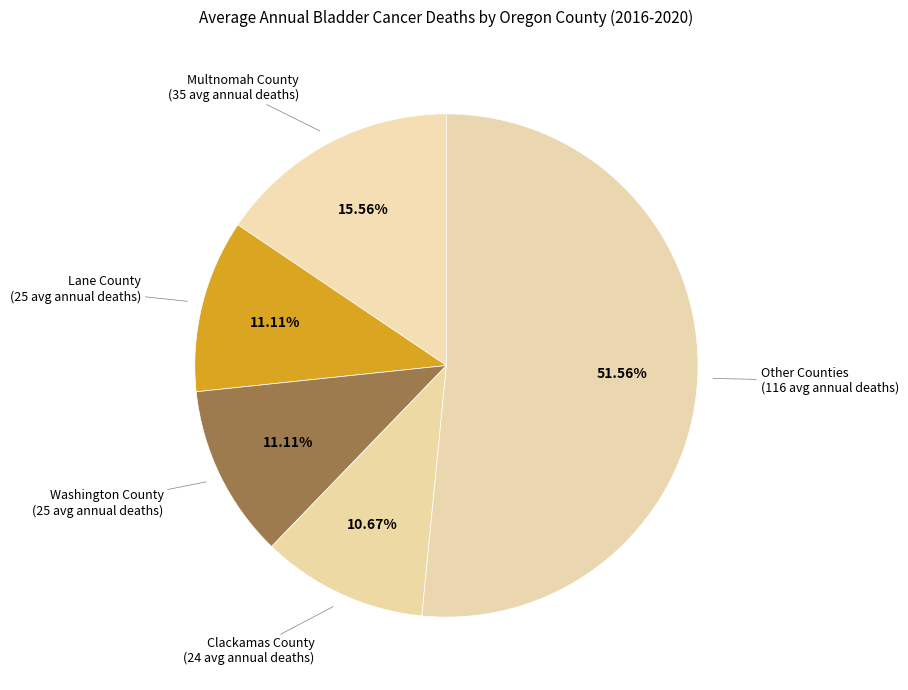

What is the largest slice in the pie chart?

Other Counties